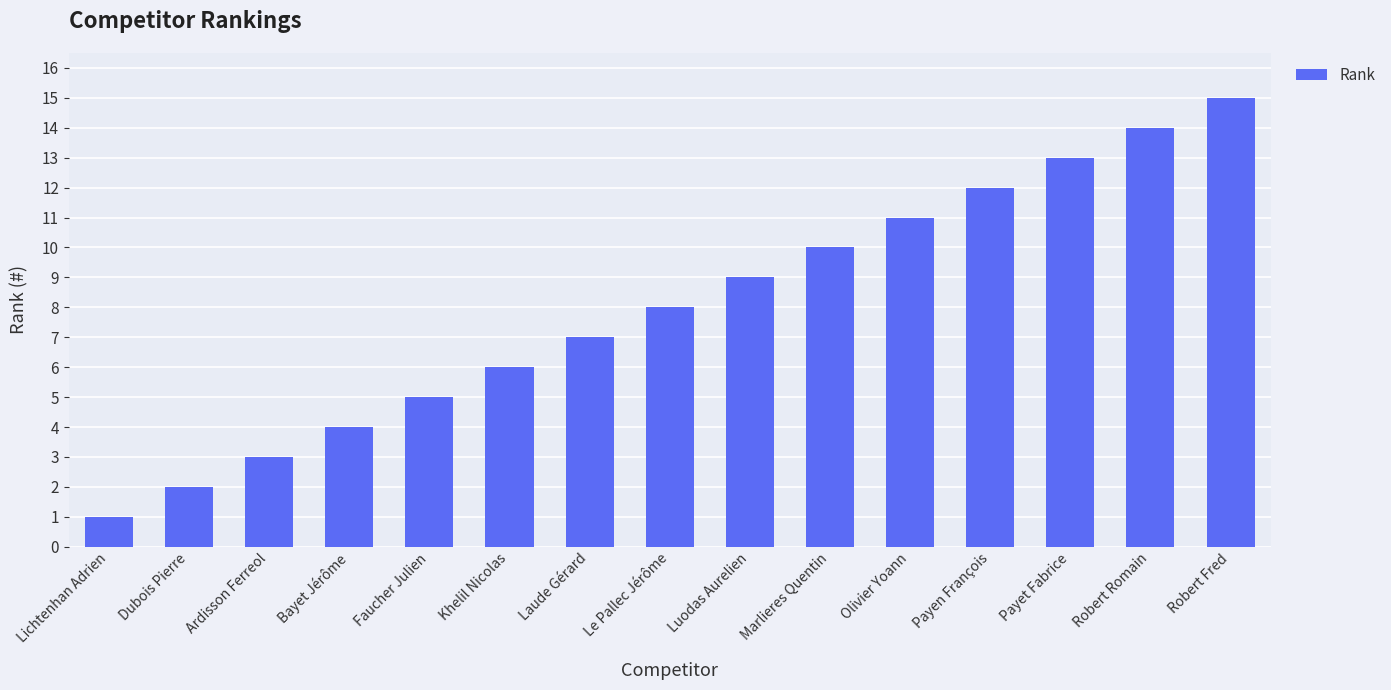

How many series are shown in this chart?

1